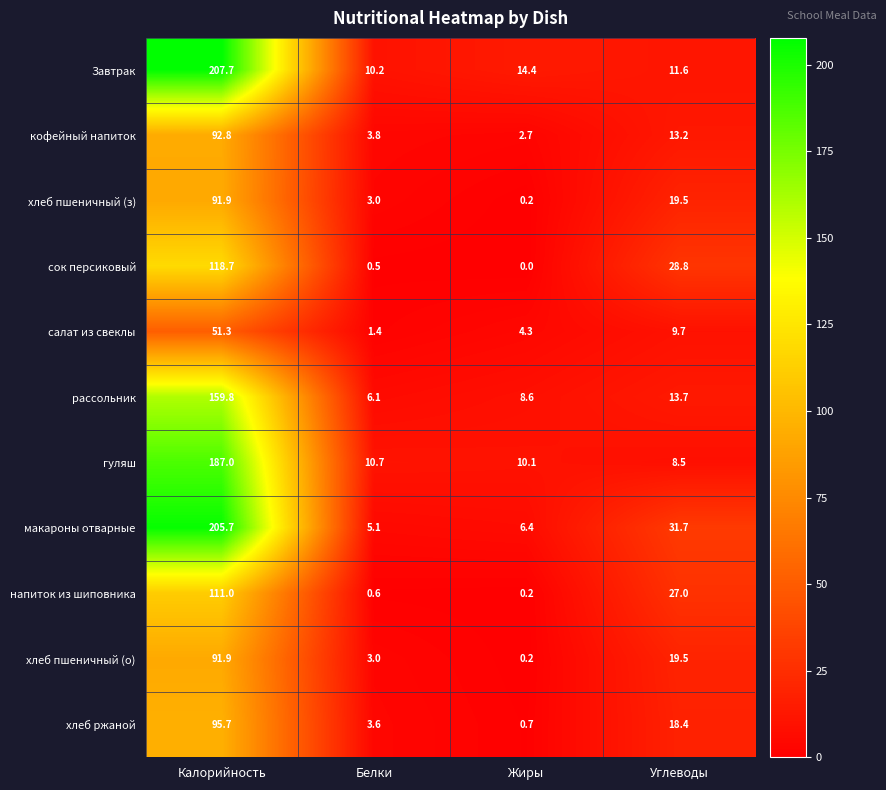

List the labels in order of макароны отварные value, smallest first.

Белки, Жиры, Углеводы, Калорийность